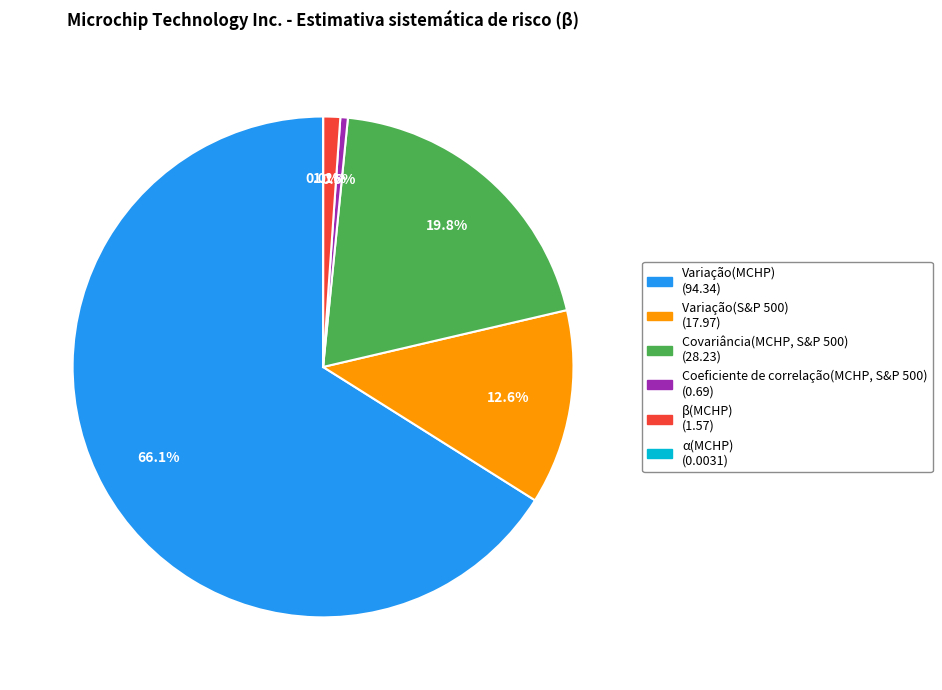

How much of the chart is everything except Variação(S&P 500)?

87.4%